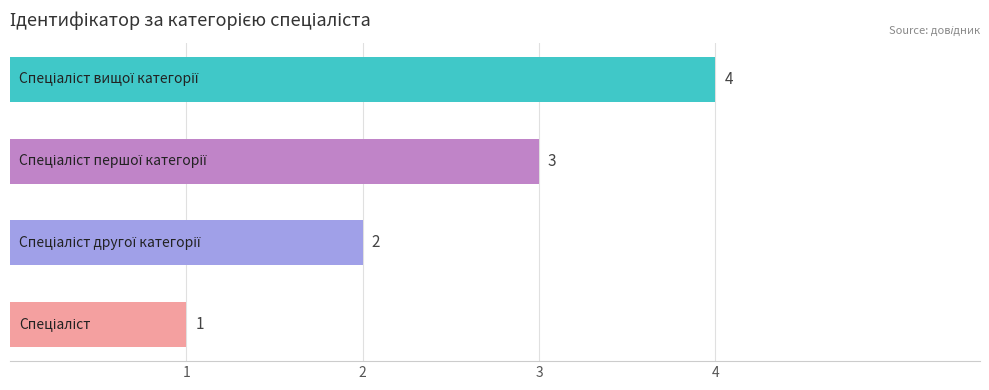

Count the values in the range 2 to 4.

3